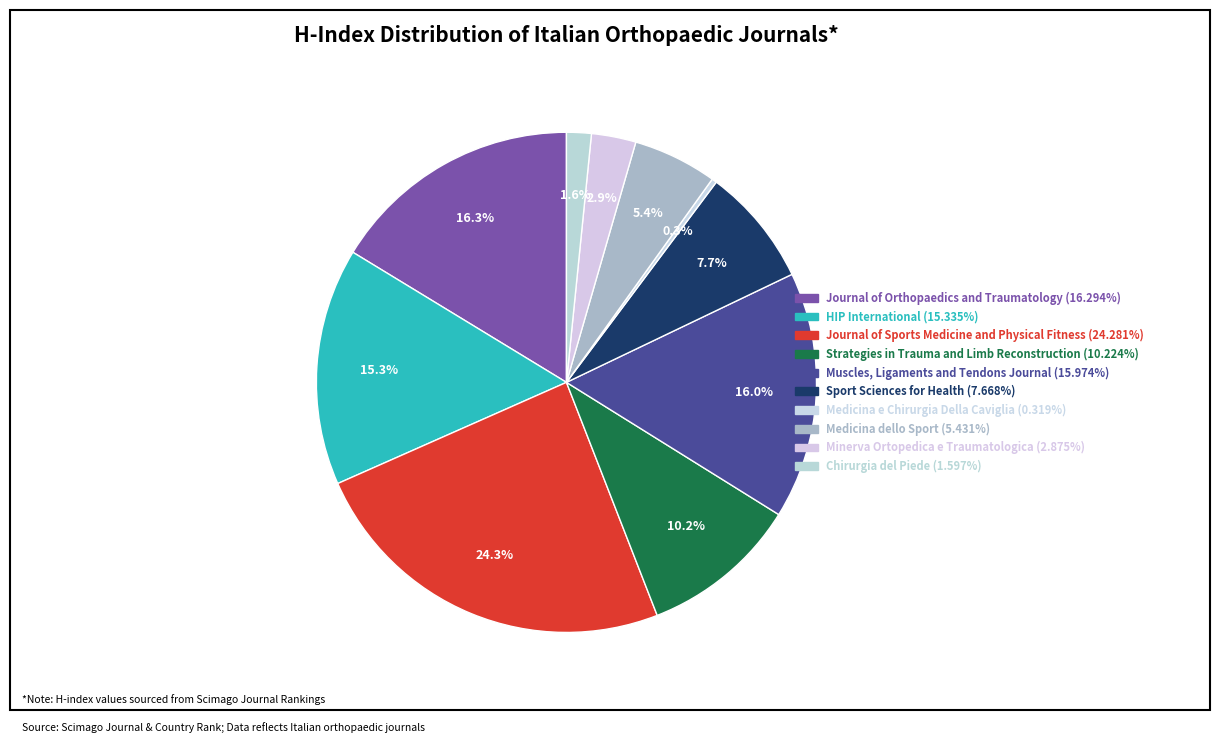

How many segments does this pie chart have?

10